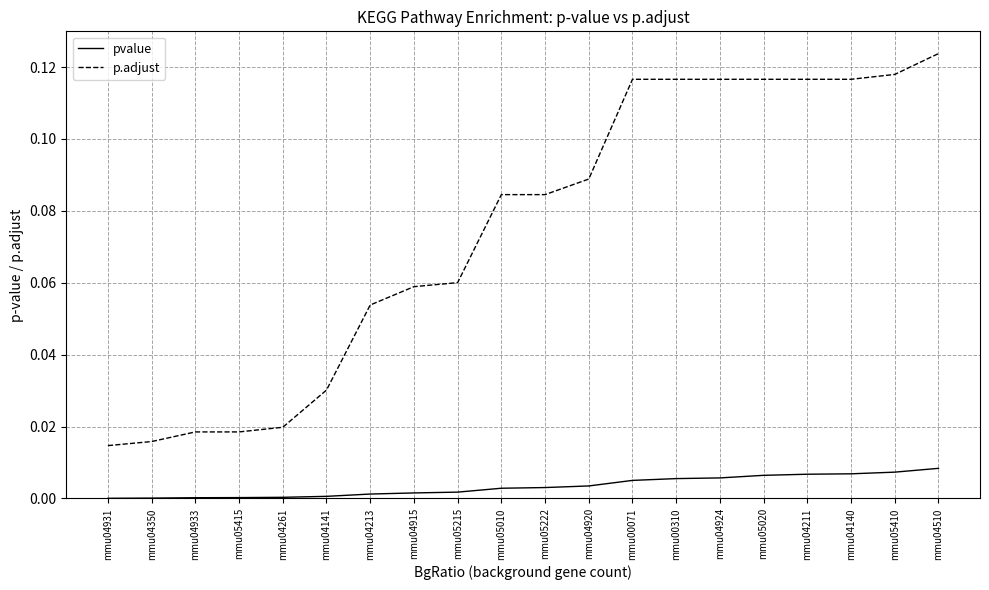

Is the value of pvalue at mmu04915 greater than the value of p.adjust at mmu05410?

No